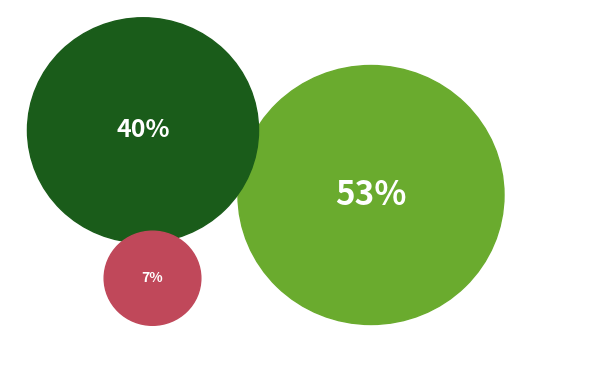

Is there any slice that represents more than half of the pie?

Yes